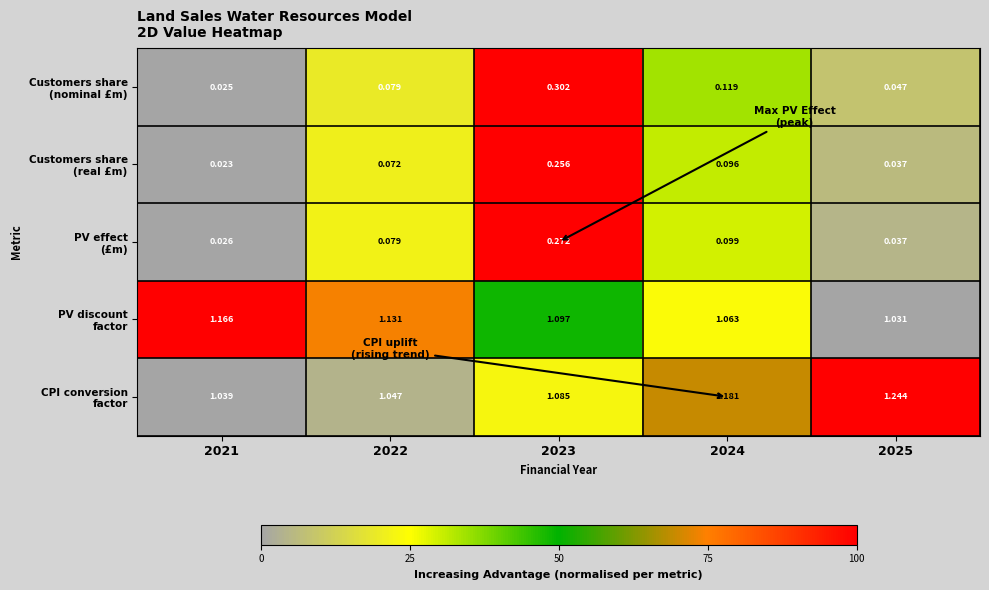

Which series has the widest spread of values?

Customers share (nominal £m)